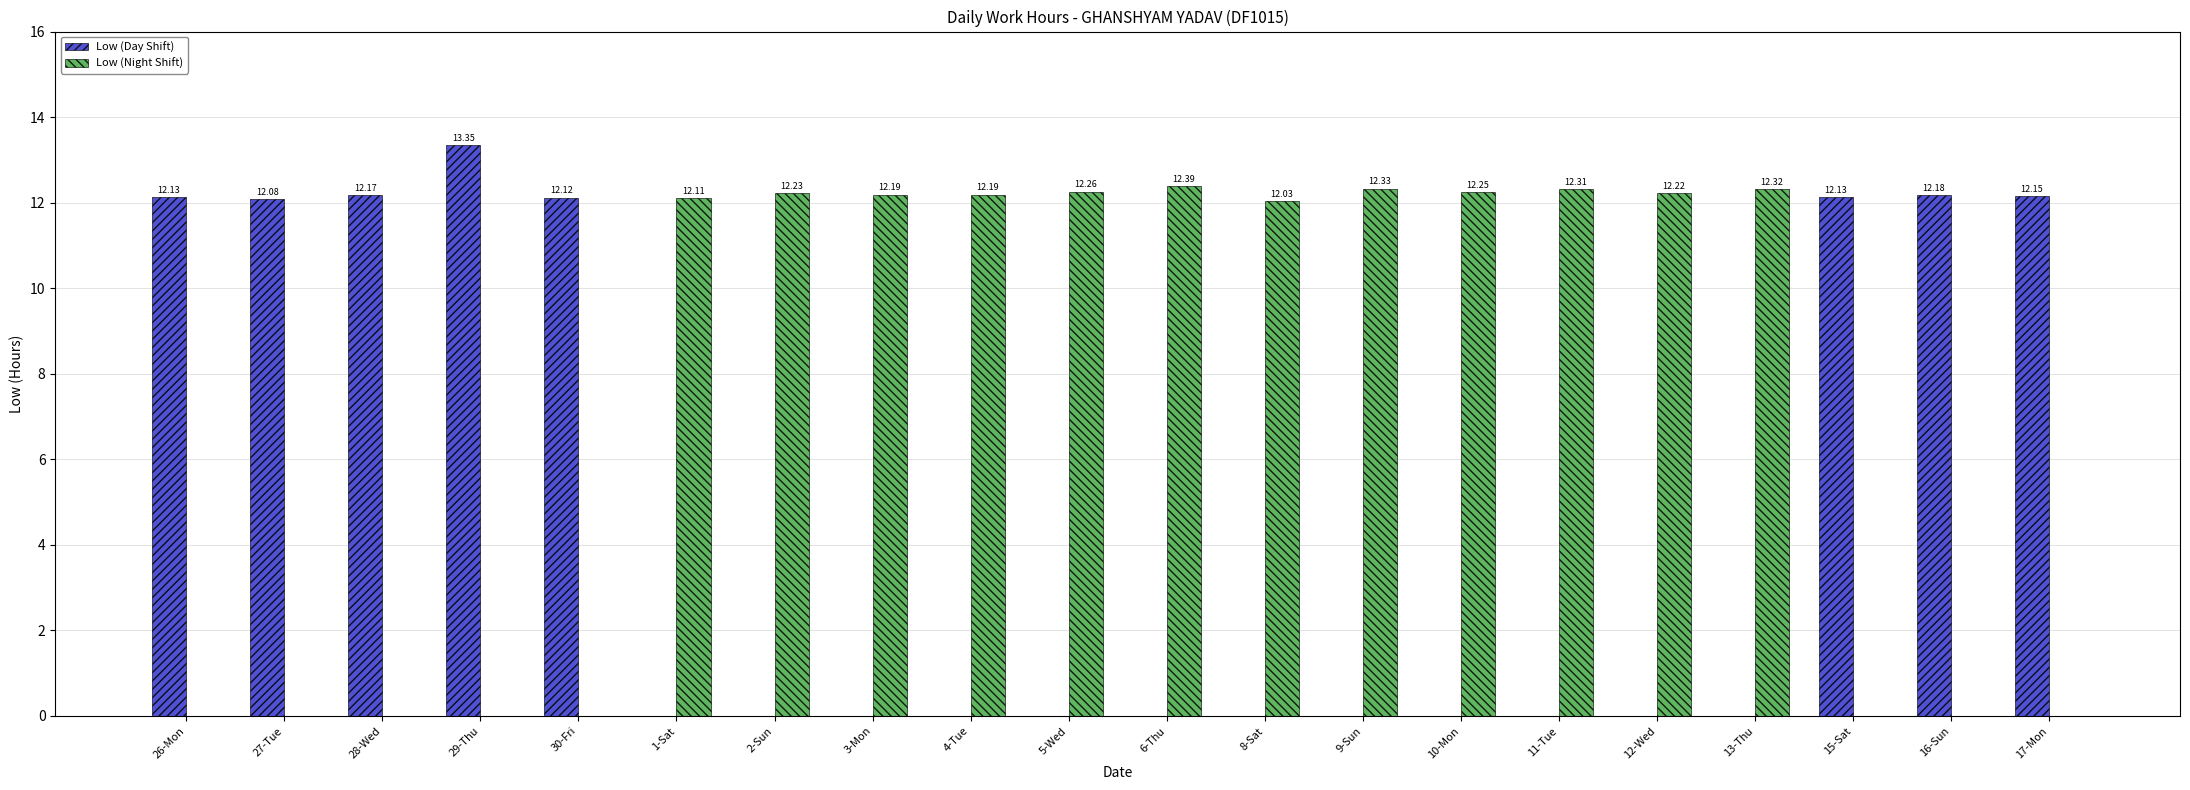

How many data points in Low (Night Shift) are above 12?

12